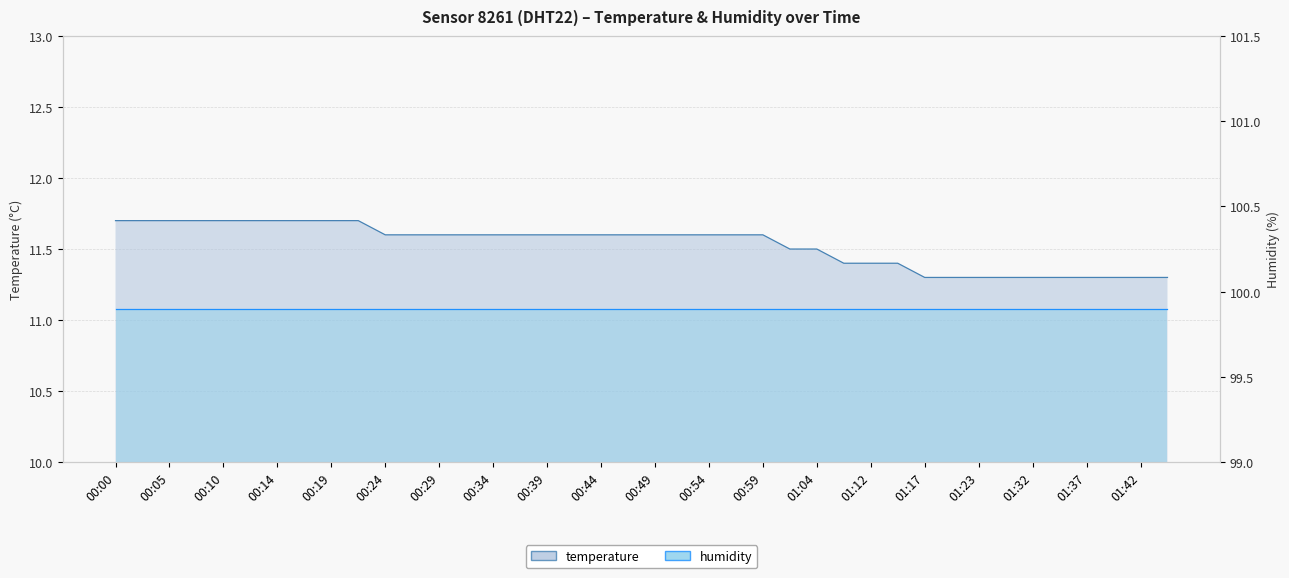

Reading left to right, extract all data points from this chart.

00:00=11.7	00:02=11.7	00:05=11.7	00:07=11.7	00:10=11.7	00:12=11.7	00:14=11.7	00:17=11.7	00:19=11.7	00:22=11.7	00:24=11.6	00:27=11.6	00:29=11.6	00:32=11.6	00:34=11.6	00:37=11.6	00:39=11.6	00:42=11.6	00:44=11.6	00:47=11.6	00:49=11.6	00:52=11.6	00:54=11.6	00:57=11.6	00:59=11.6	01:02=11.5	01:04=11.5	01:07=11.4	01:12=11.4	01:15=11.4	01:17=11.3	01:20=11.3	01:23=11.3	01:29=11.3	01:32=11.3	01:34=11.3	01:37=11.3	01:40=11.3	01:42=11.3	01:45=11.3